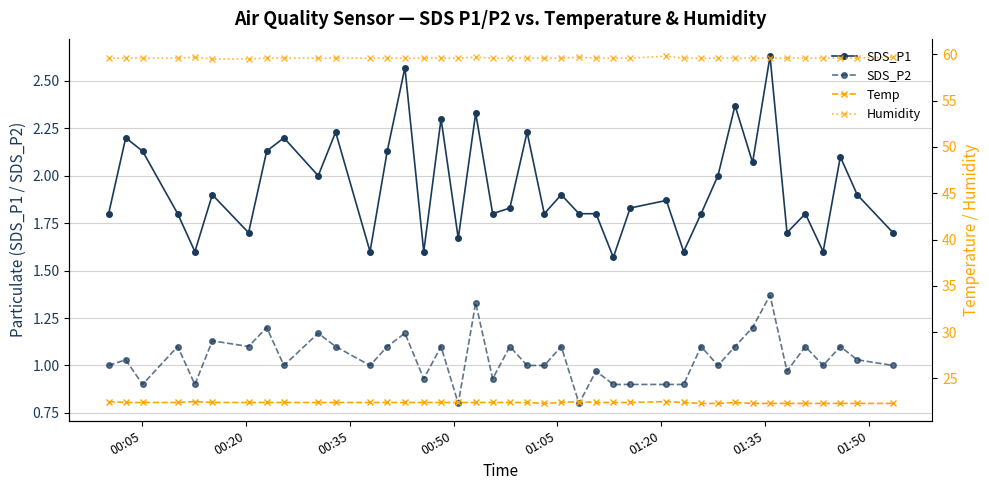

True or false: SDS_P2 and SDS_P1 intersect in this chart.

False